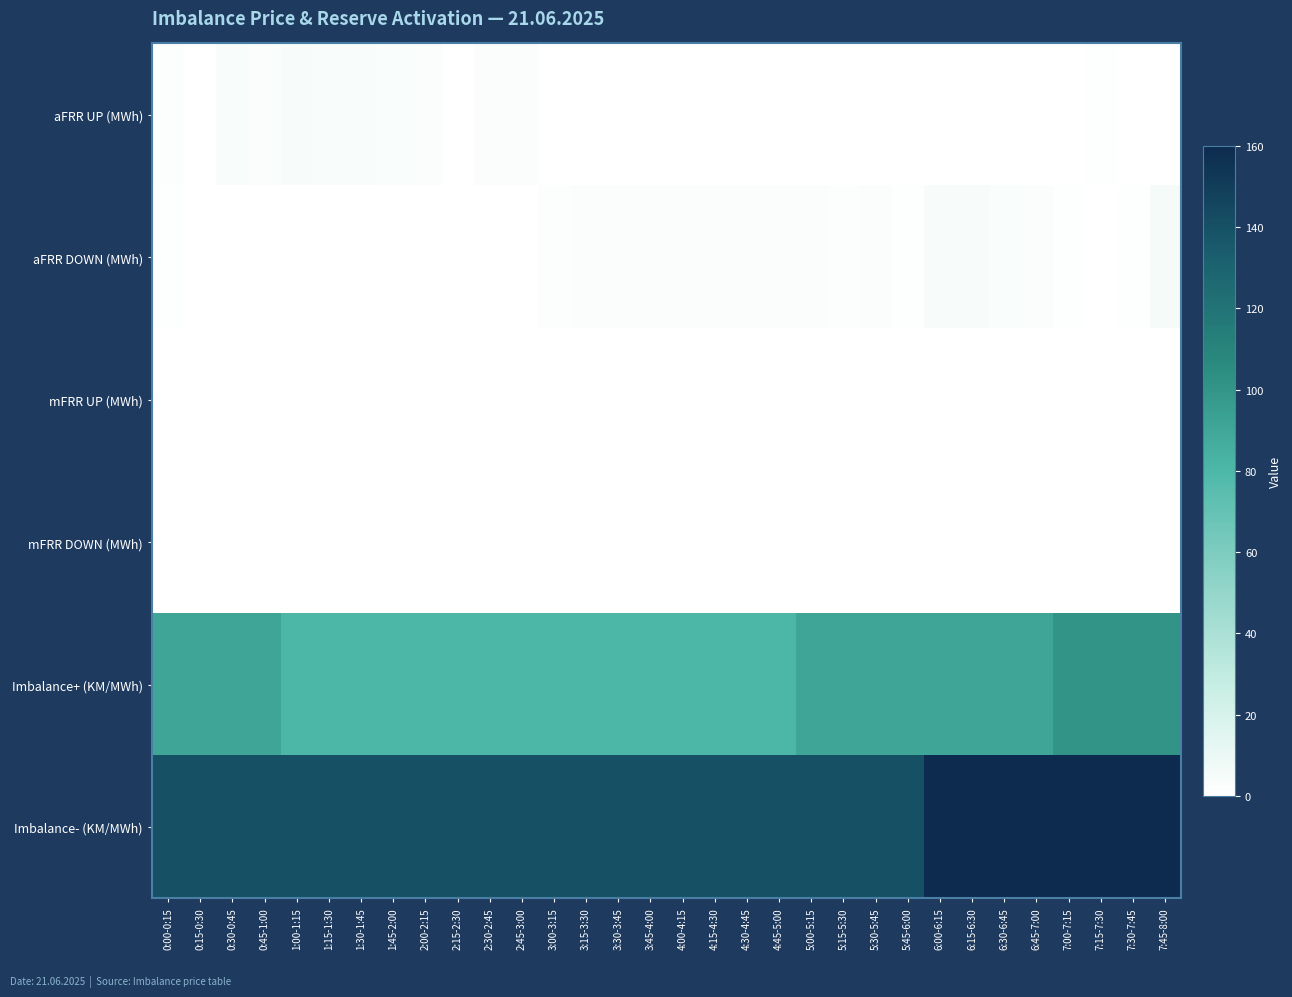

What is the difference between the highest and lowest values at 5:00-5:15?

140.0